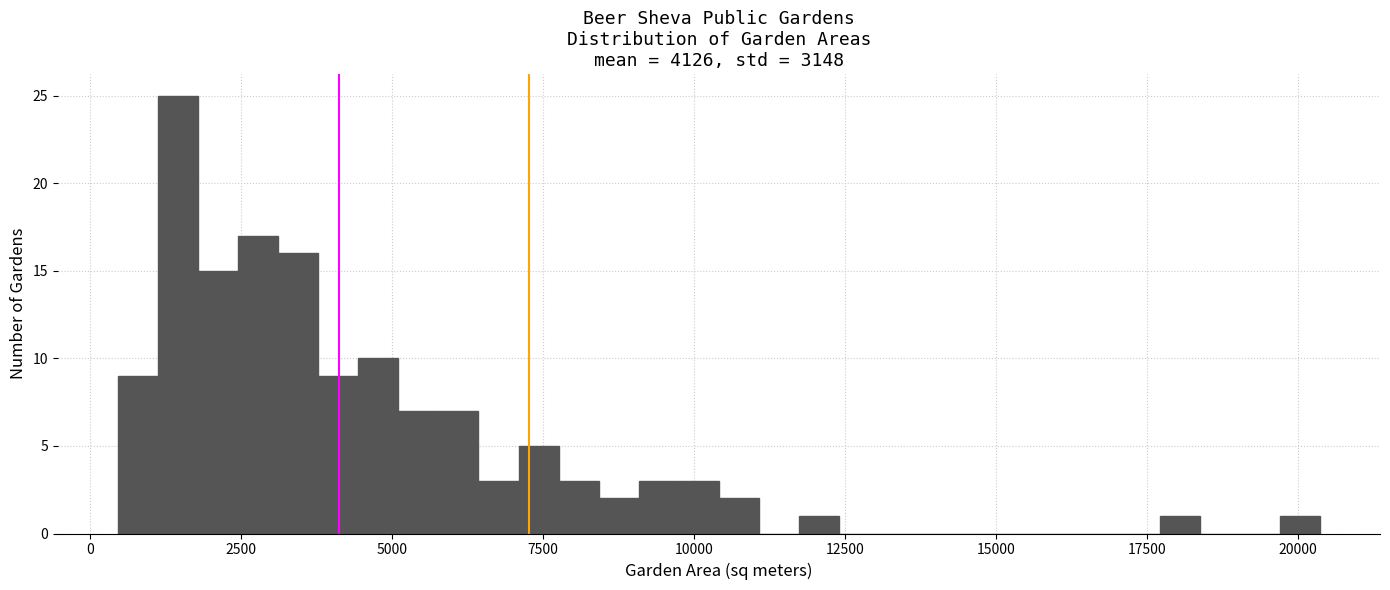

Around what value on the x-axis is the tallest bar? Give the approximate position of its centre, as read against the axis.

1500